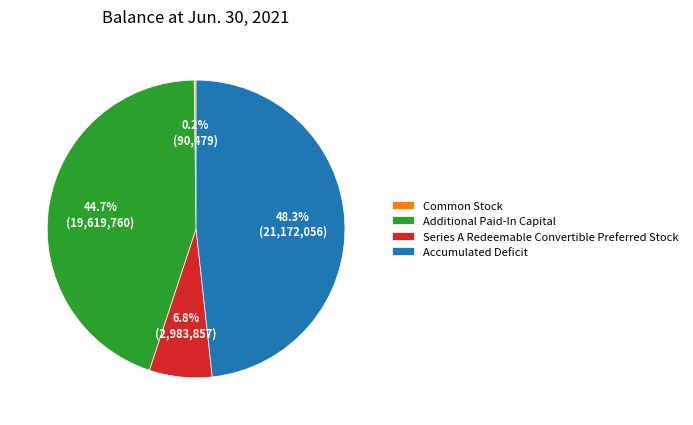

Which category has the biggest portion of the pie?

Accumulated Deficit